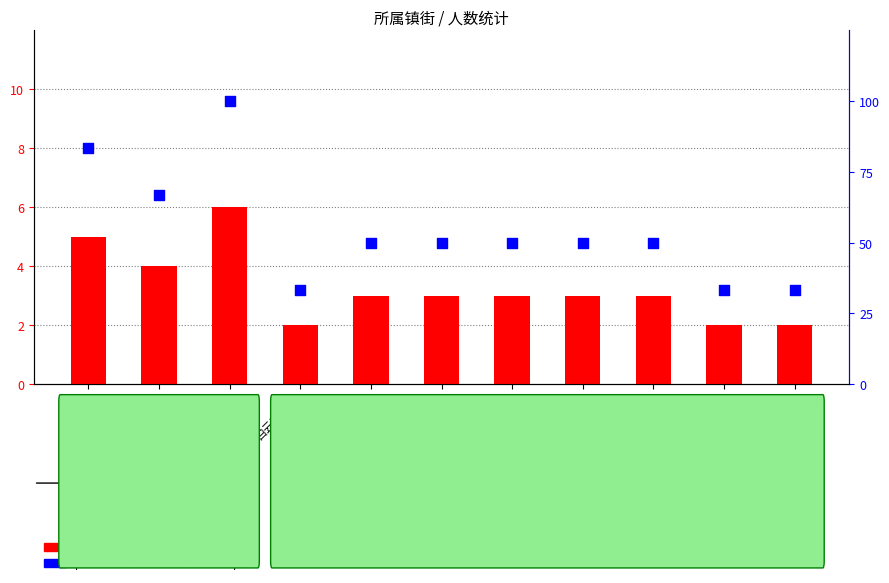

What are all the series names shown in the legend?

count, percentile rank within the sample